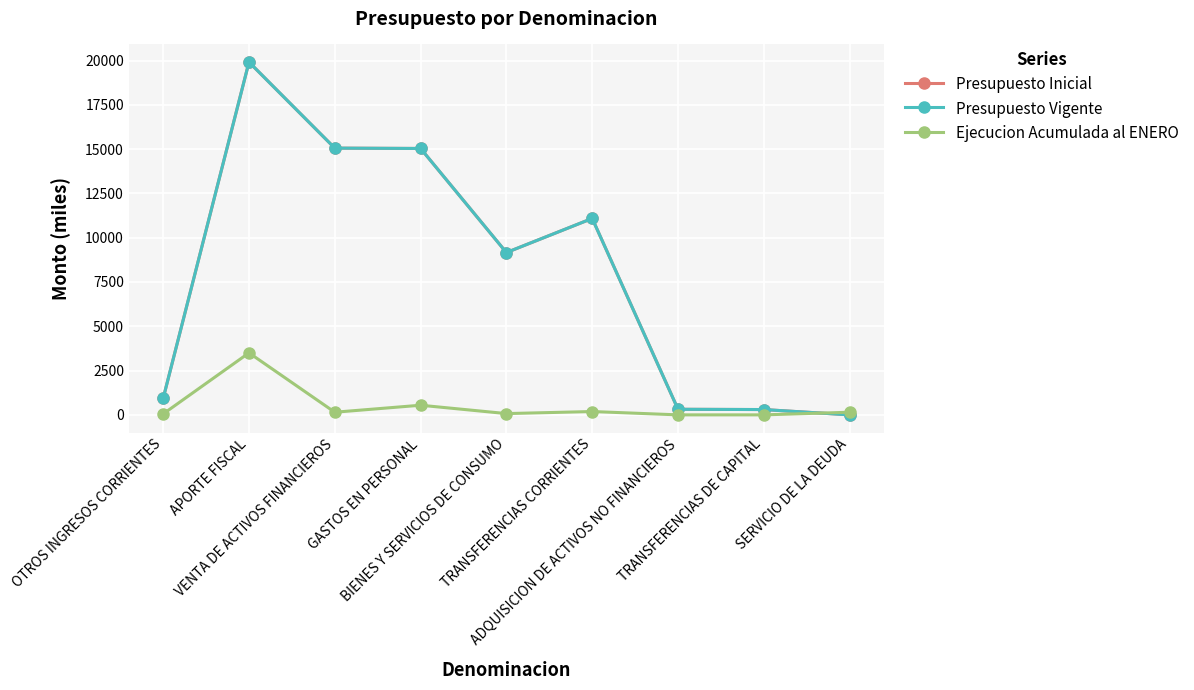

Is this an area chart (filled region under the line)?

No